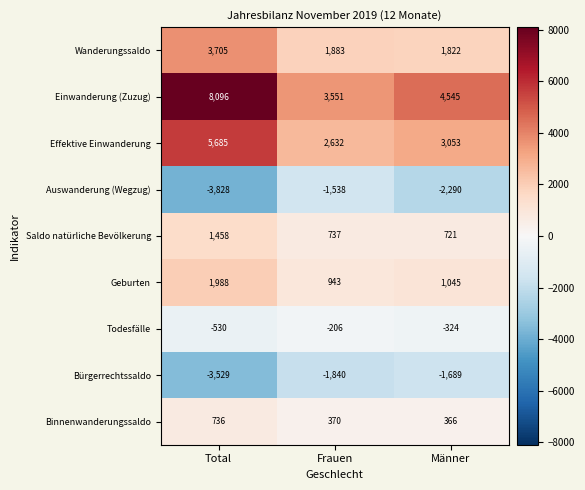

The Effektive Einwanderung series shows 3053 at Männer. True or false?

True